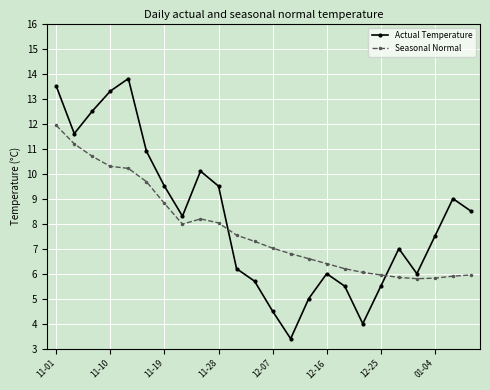

What is the smallest value displayed?

3.4